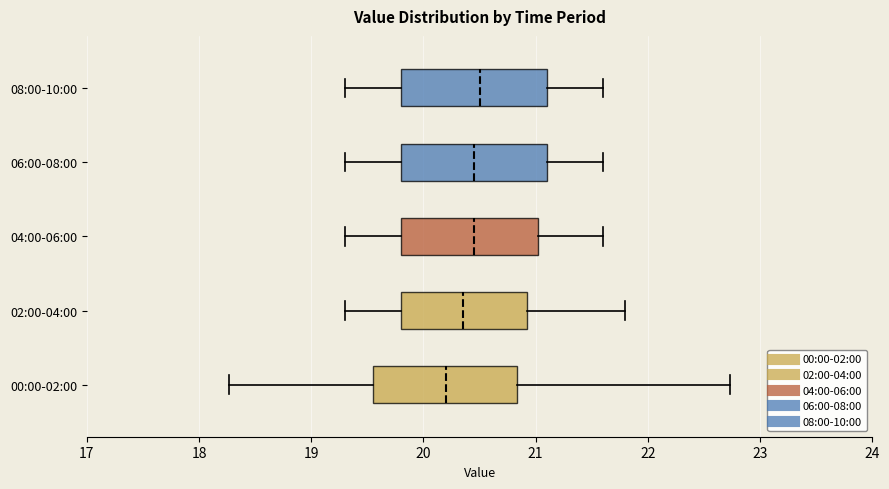

Where is the right edge of the box for 06:00-08:00 on the x-axis? The values are not printed on the chart, so give them approximately, as read against the axis.

21.1